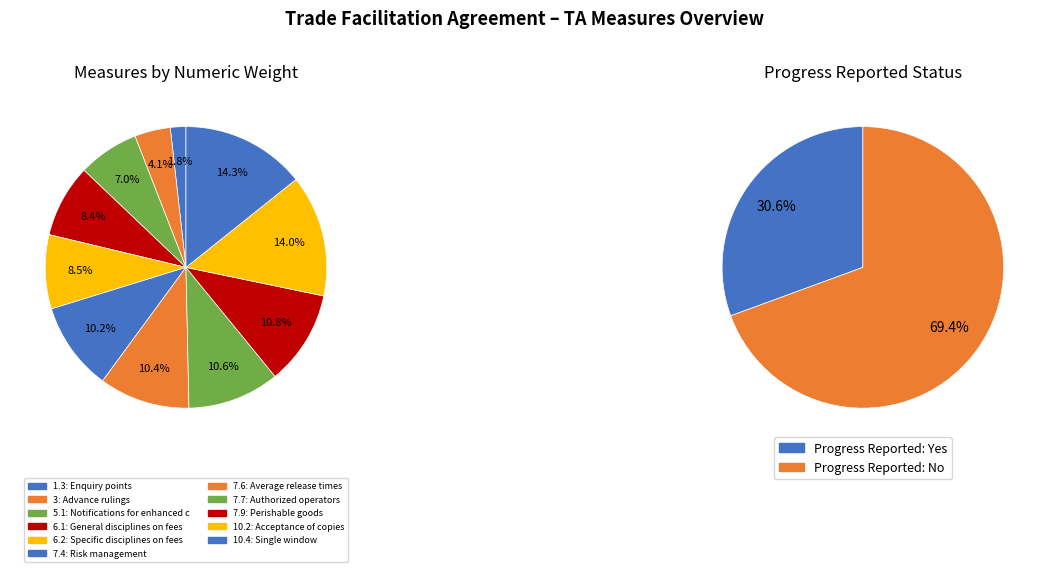

What is the change in value from 6.1 to 7.7?

+1.6